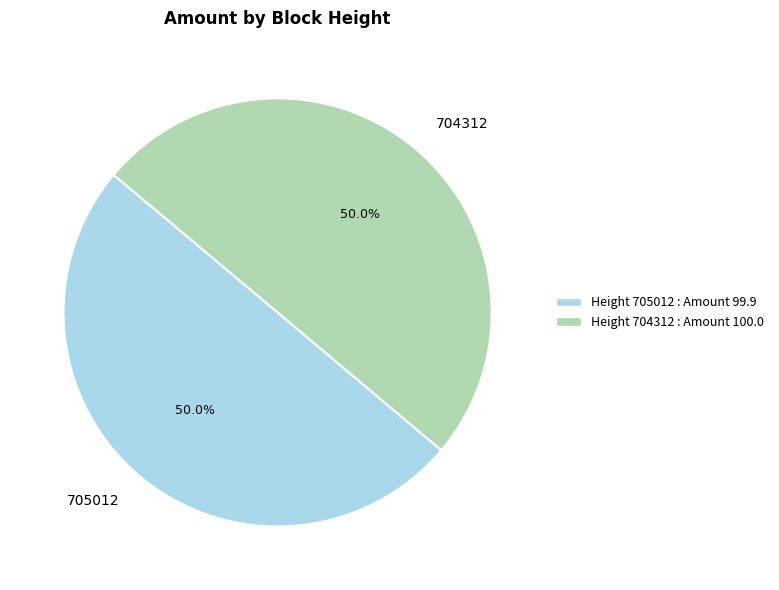

Is the sum of 705012 and 704312 greater than half?

Yes